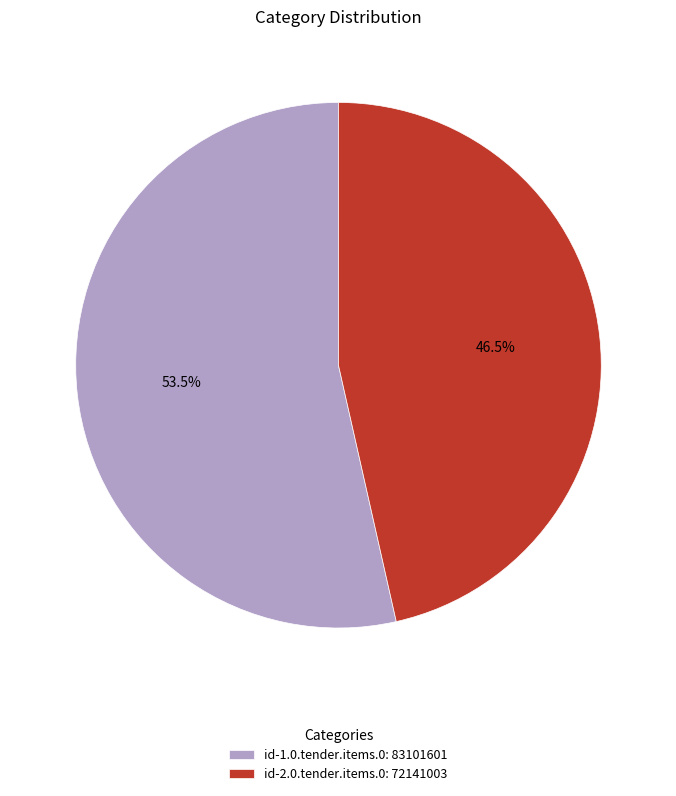

Which category has the smallest portion of the pie?

id-2.0.tender.items.0